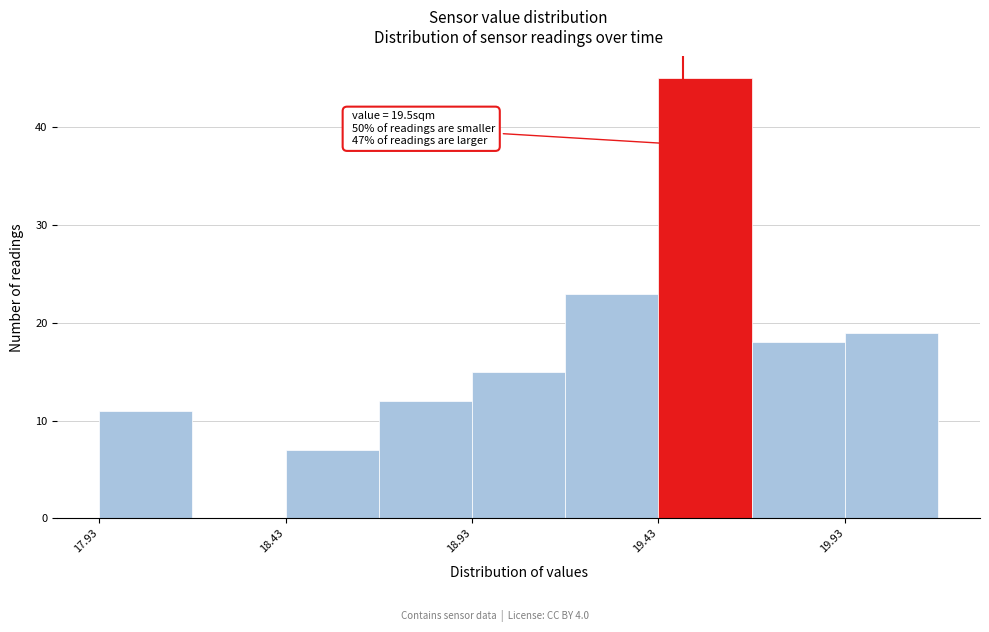

Which range on the x-axis has the tallest bar?

19.435 to 19.685